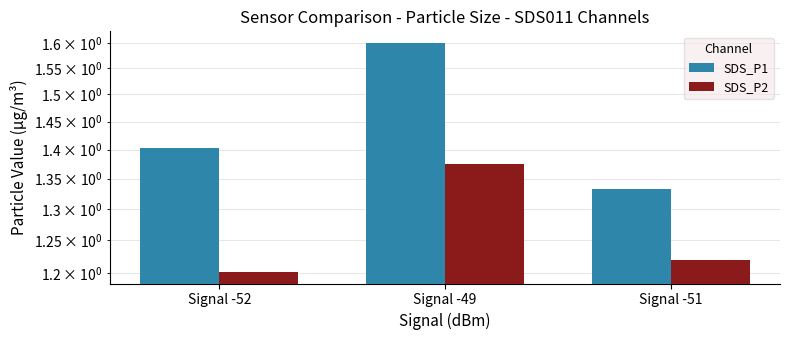

What is the label of the 3rd bar from the left?

Signal -51